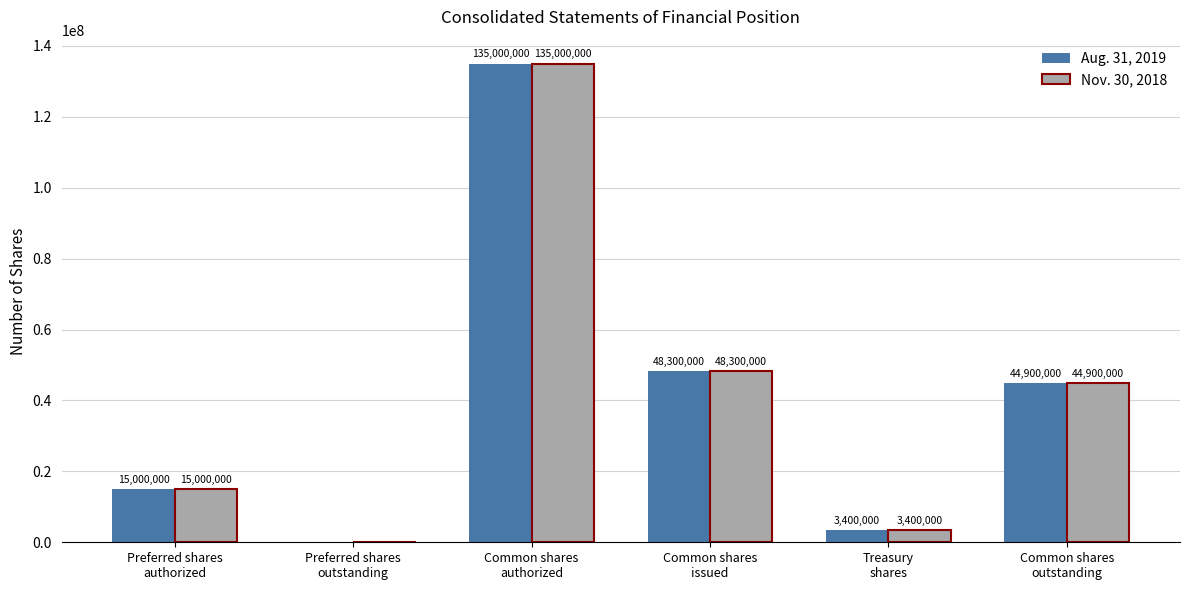

What is the sum of all Aug. 31, 2019 values?

246600000